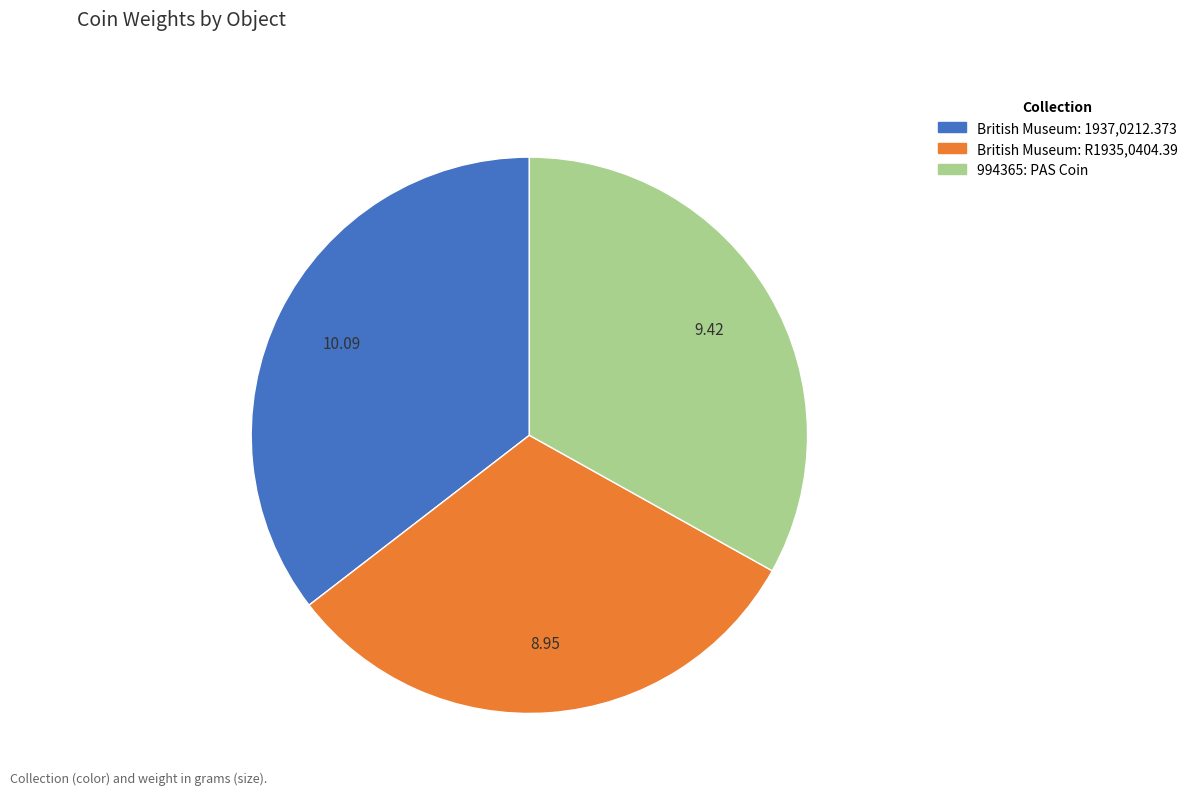

Does 994365: PAS Coin account for over 50% of the chart?

No